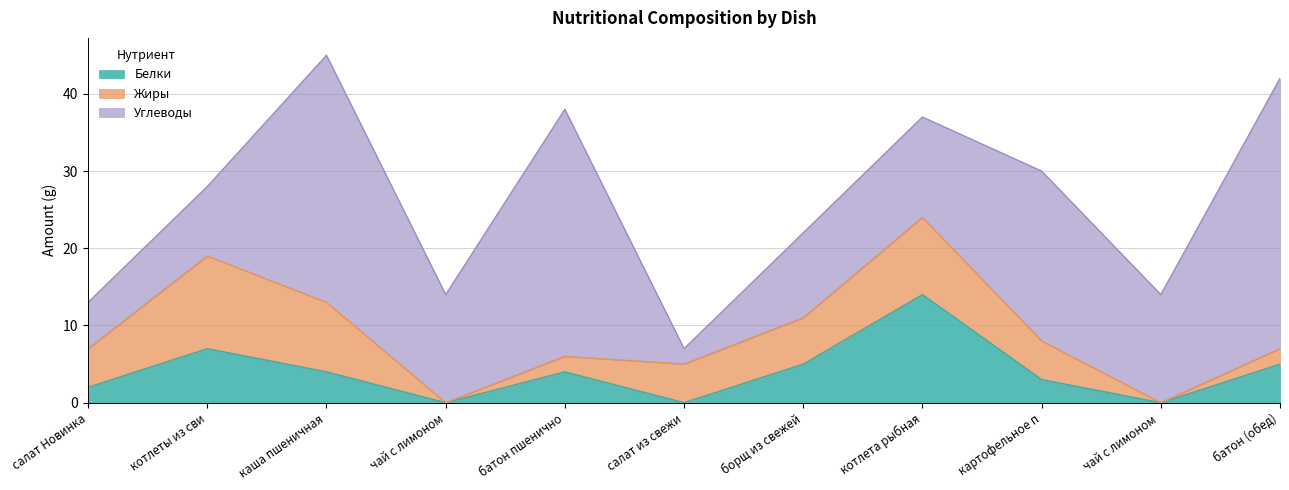

What is the difference between the highest and lowest values at салат Новинка?

4